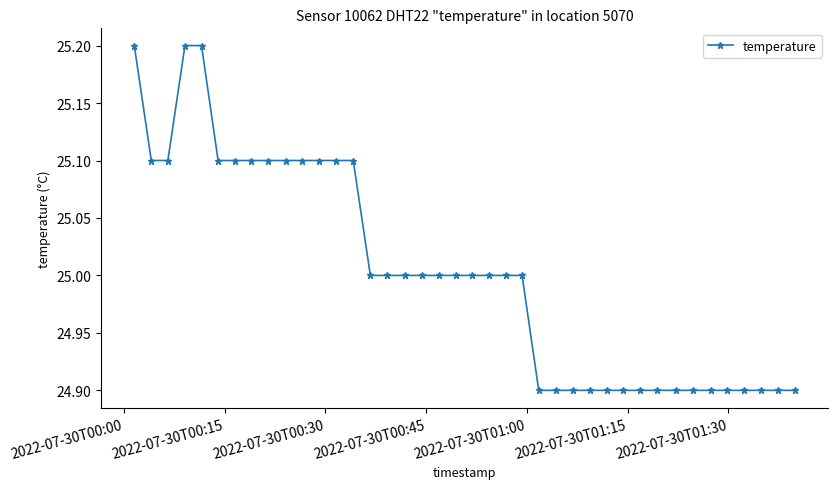

What is the maximum value shown in the chart?

25.2